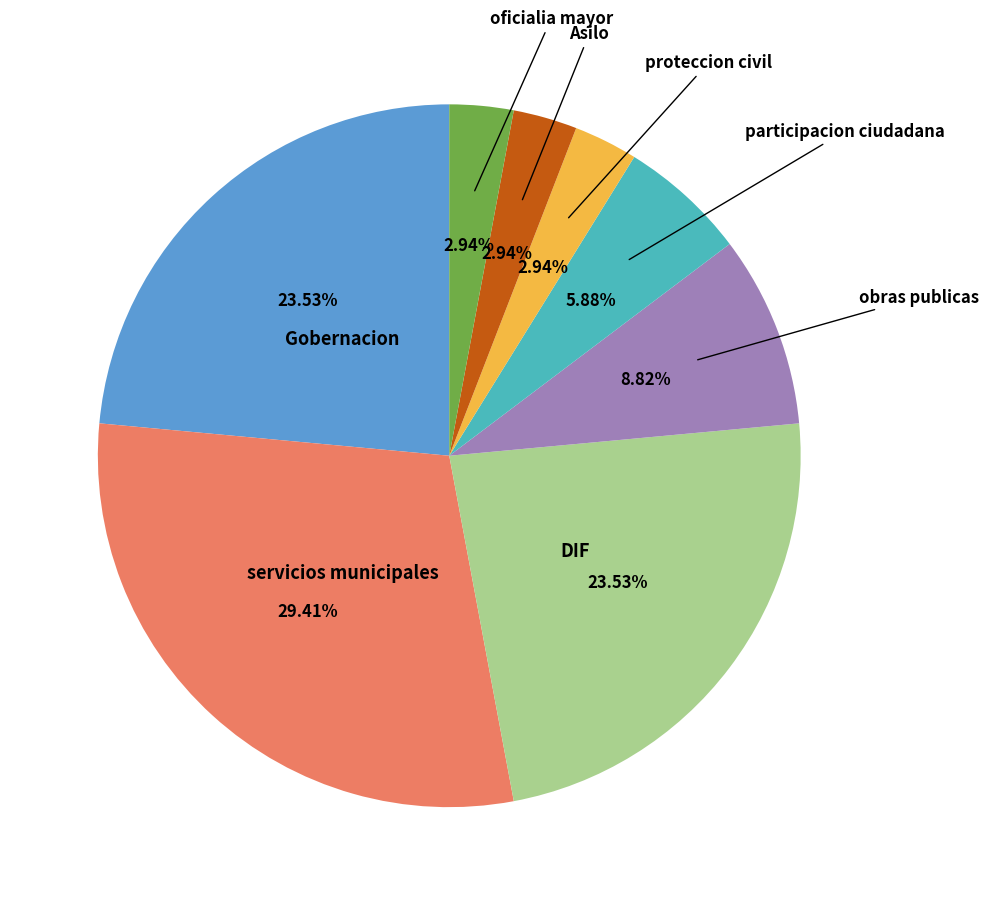

Is there any slice that represents more than half of the pie?

No